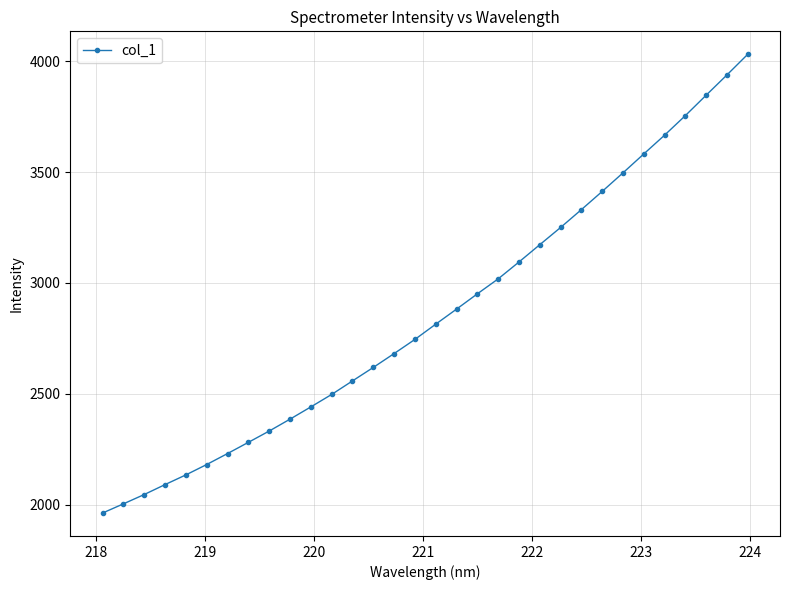

What is the difference between the maximum and minimum values?

2068.0